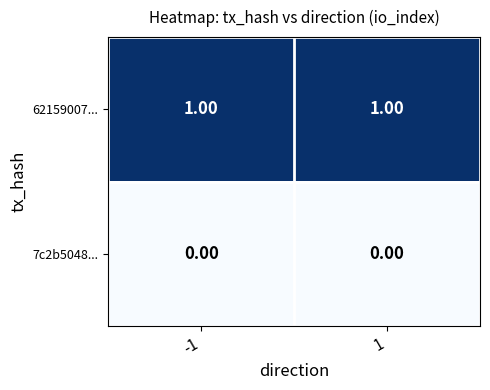

Which series has the largest total across all categories?

62159007...